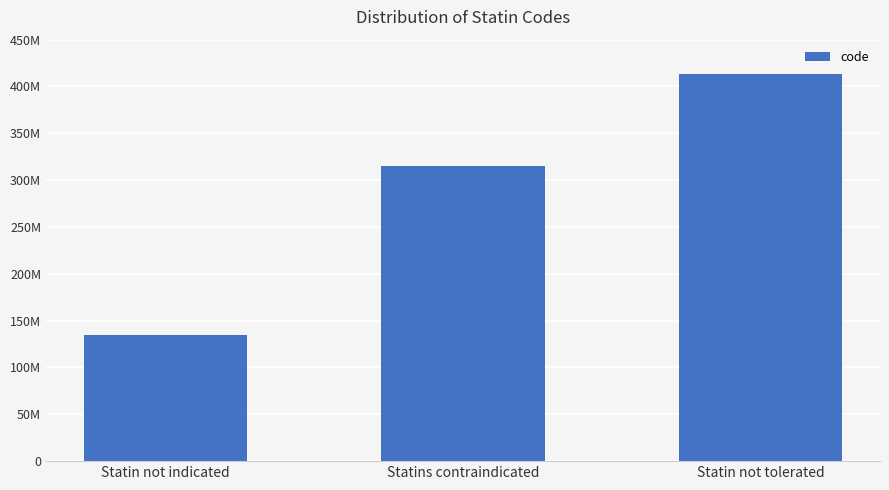

What value does the data have at Statins contraindicated, to the nearest 10?

315363000